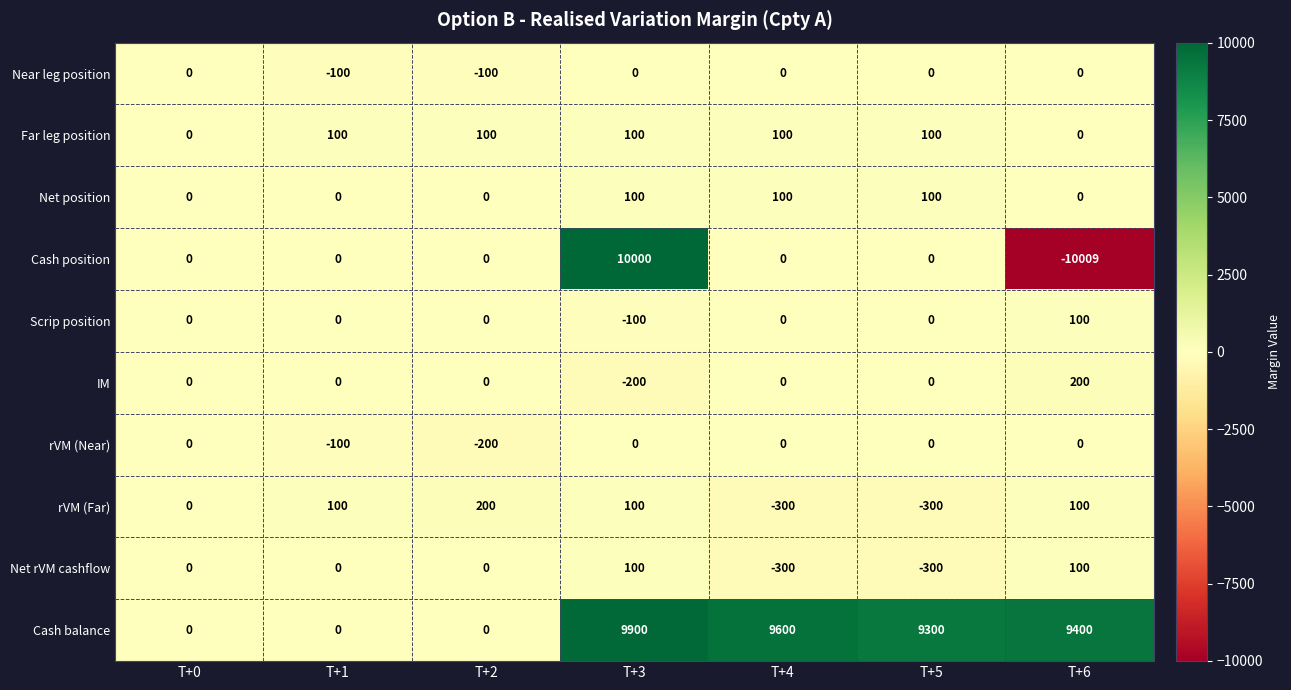

True or false: Net rVM cashflow has a value of -300 at T+4.

True